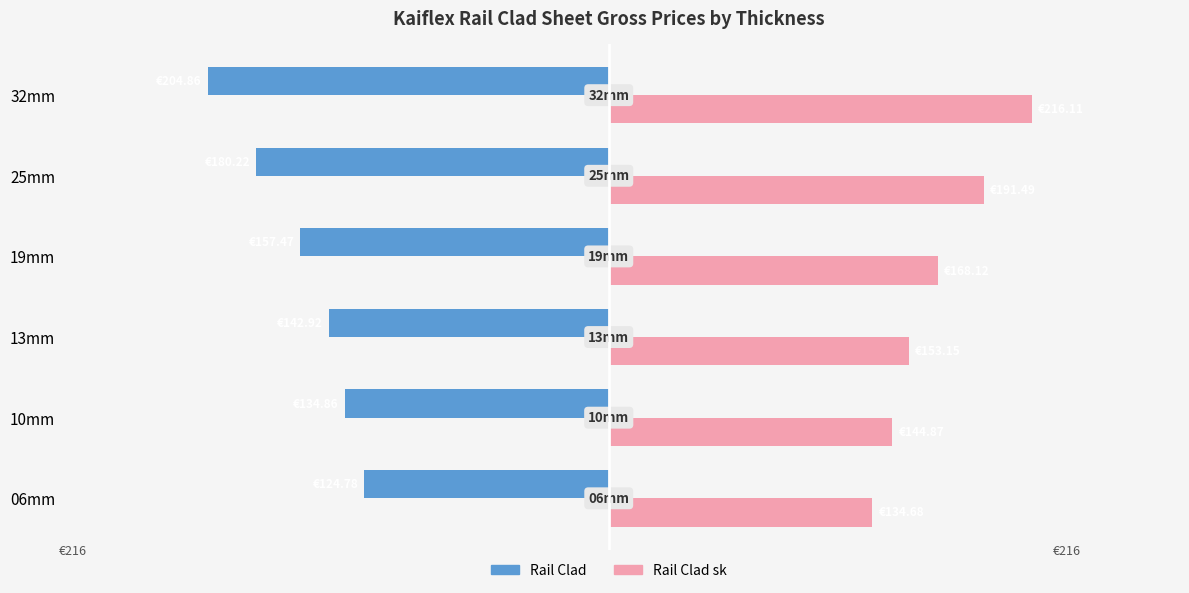

What are all the series names shown in the legend?

Rail Clad, Rail Clad sk